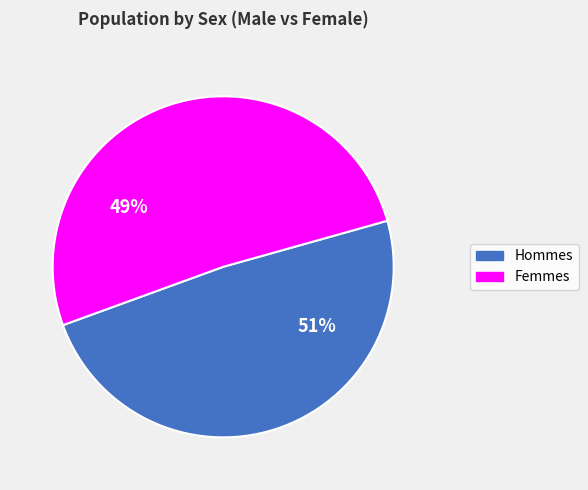

To the nearest percent, what is the combined percentage of Female and Male?

100%